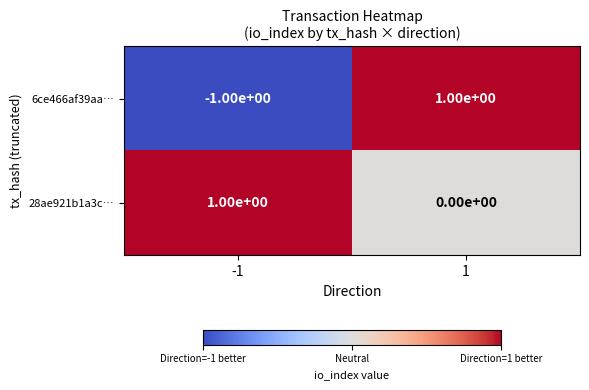

At 1, list the series in order from smallest to largest.

28ae921b1a3c…, 6ce466af39aa…